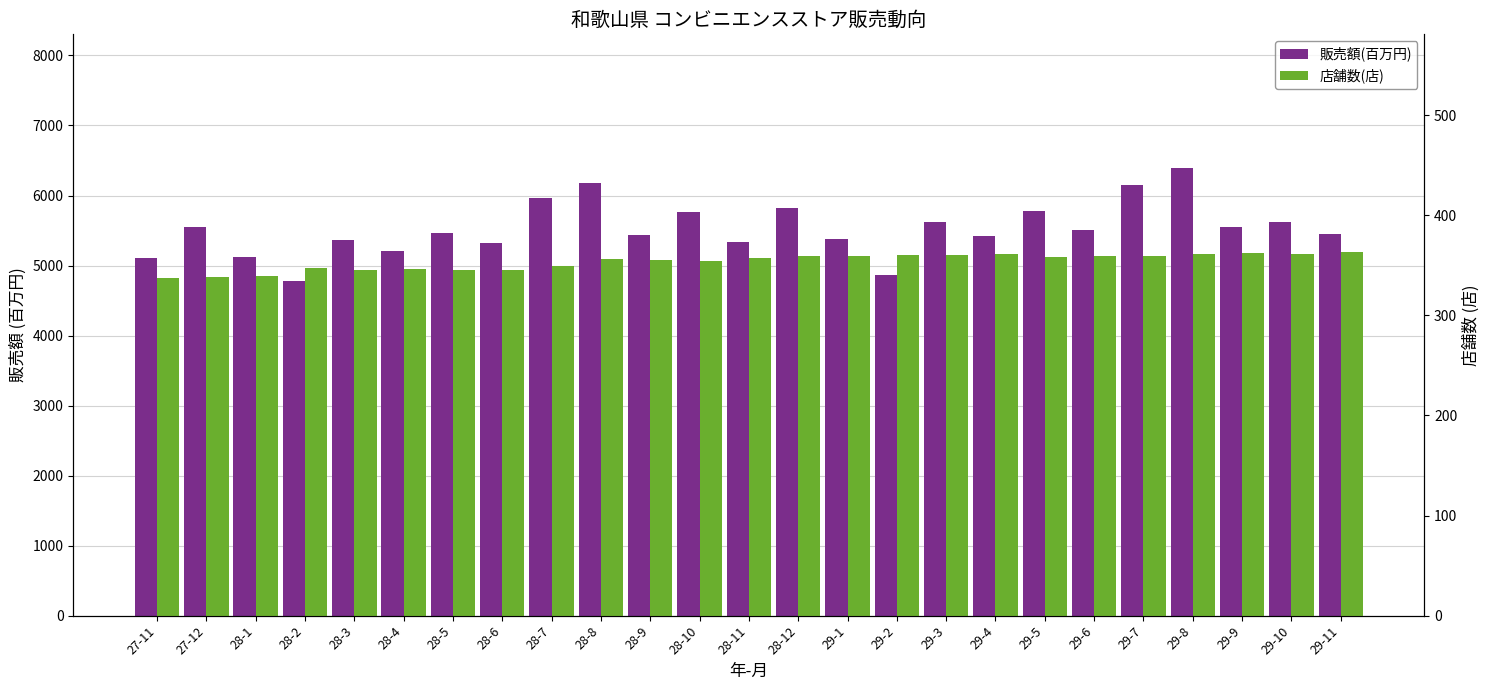

At how many categories does at least one series exceed 979?

25